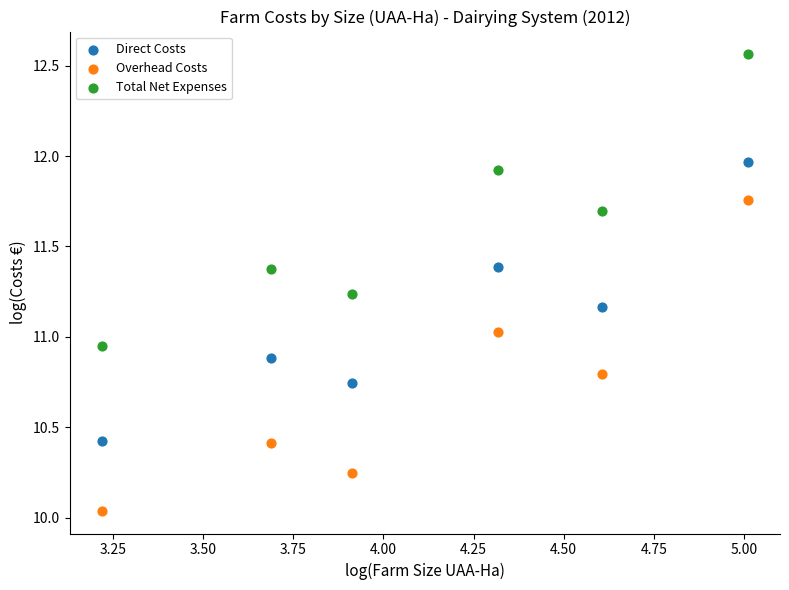

Which series contains the lowest Y value?

Overhead Costs